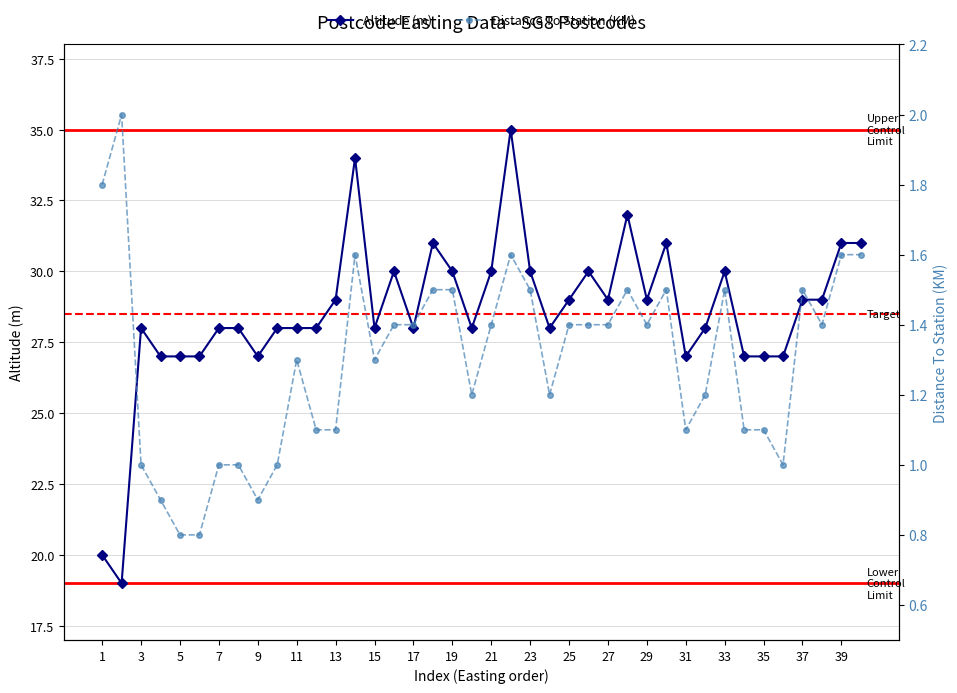

Where is the first local maximum for Altitude (m)?

3